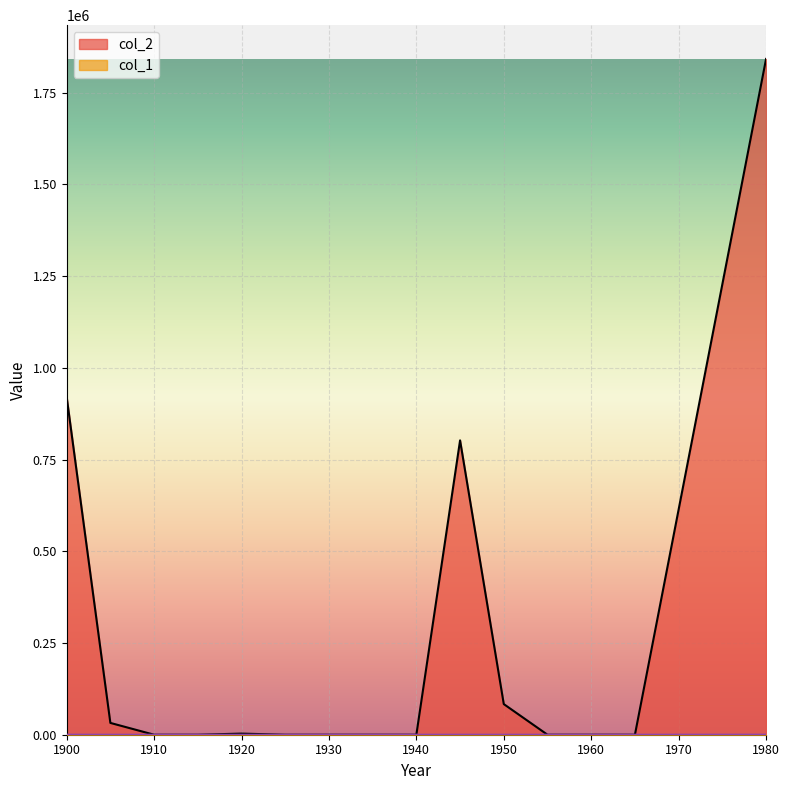

True or false: col_2 and col_1 intersect in this chart.

False